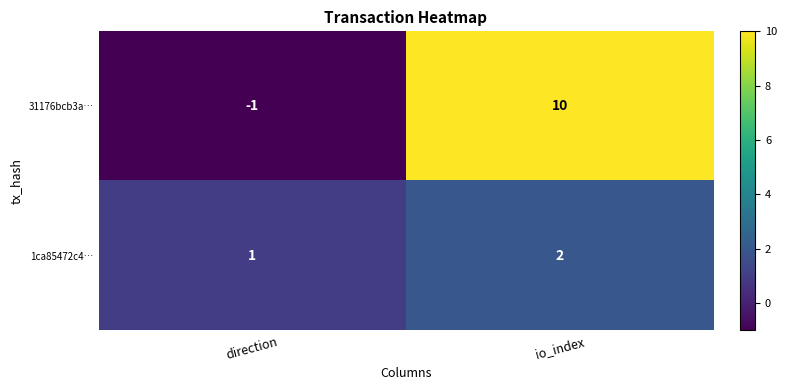

The 31176bcb3a… series shows 0 at direction. True or false?

False